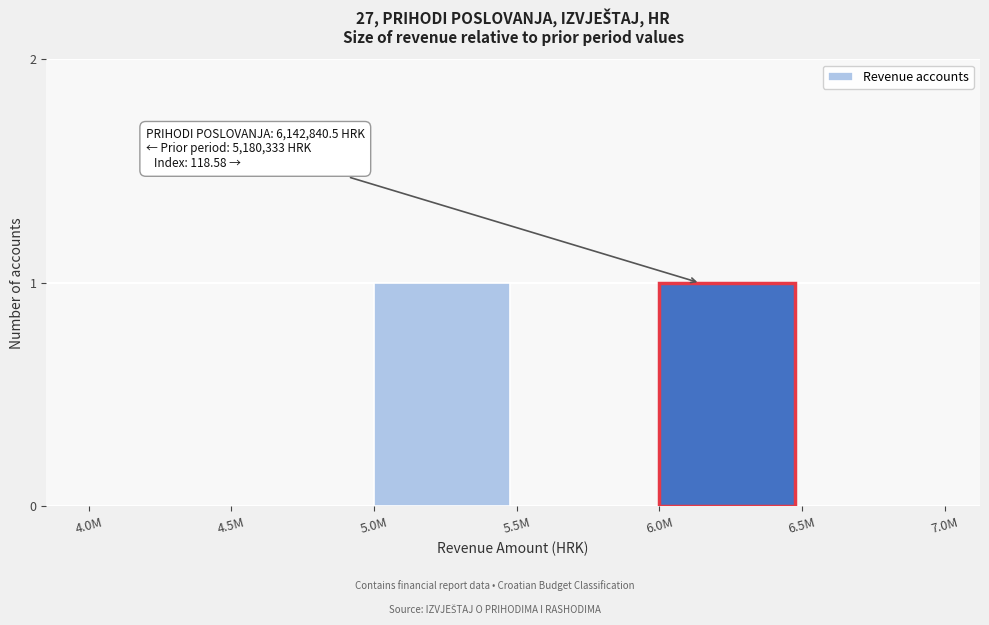

Reading left to right, extract all data points from this chart.

4.0M=0	4.5M=0	5.0M=1	5.5M=0	6.0M=1	6.5M=0